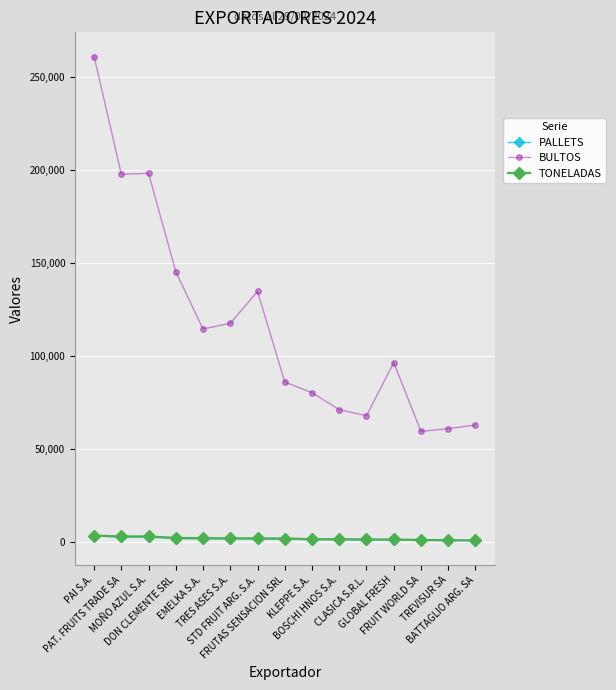

What position from the right is BOSCHI HNOS S.A.?

6